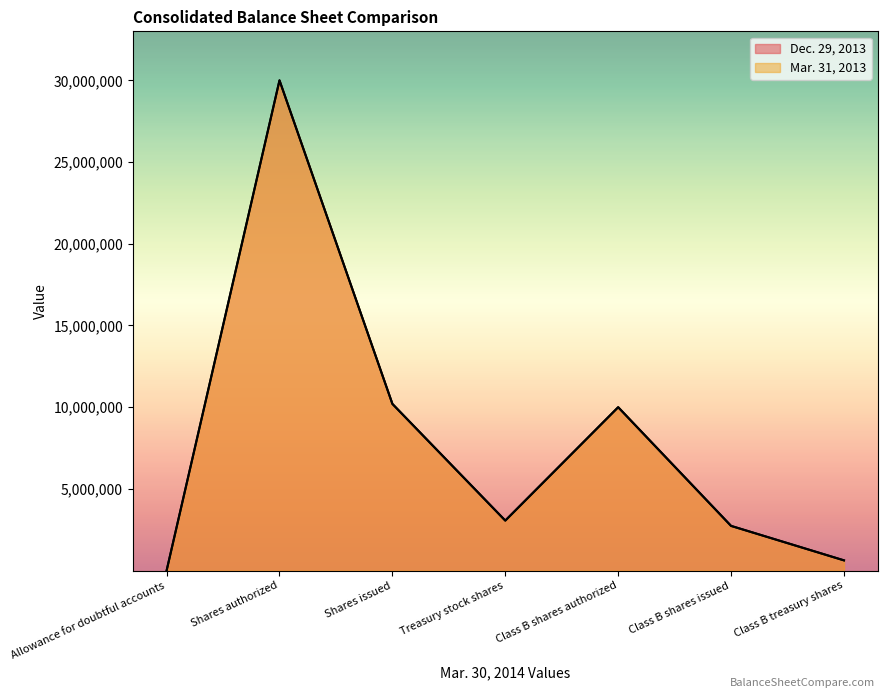

Between Class B shares issued and Allowance for doubtful accounts, which is larger?

Class B shares issued